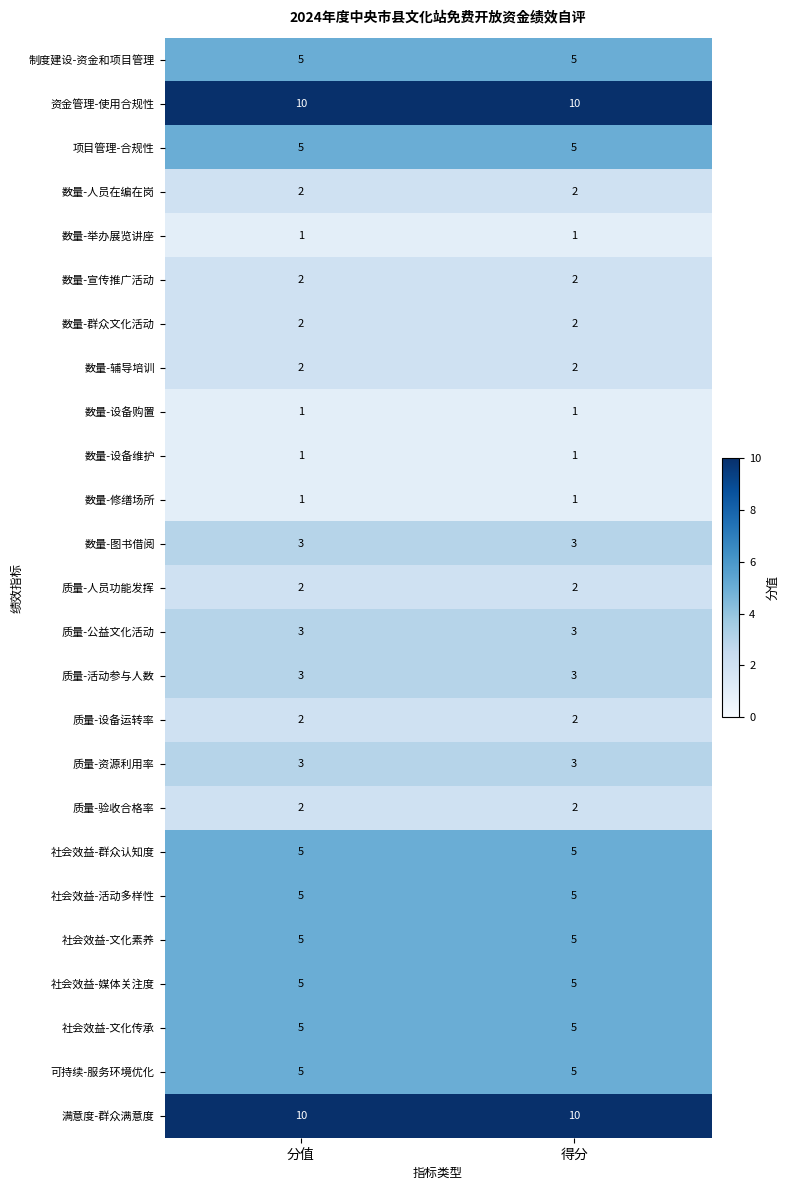

What is the sum of the 社会效益-媒体关注度 values at 分值 and 得分?

10